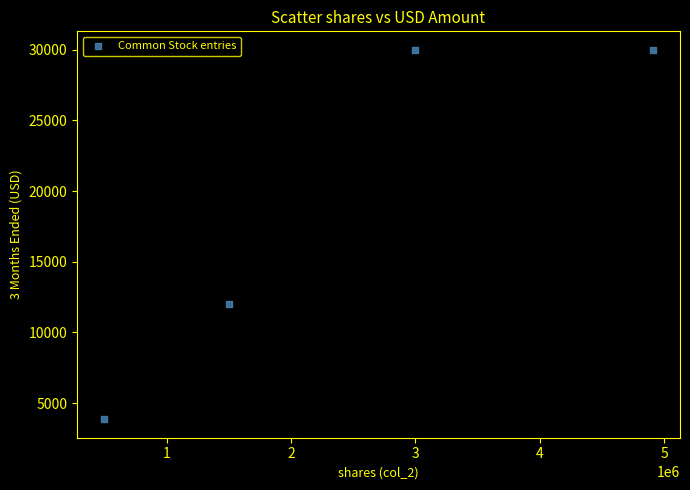

What is the range of Y values (max minus min)?

26148